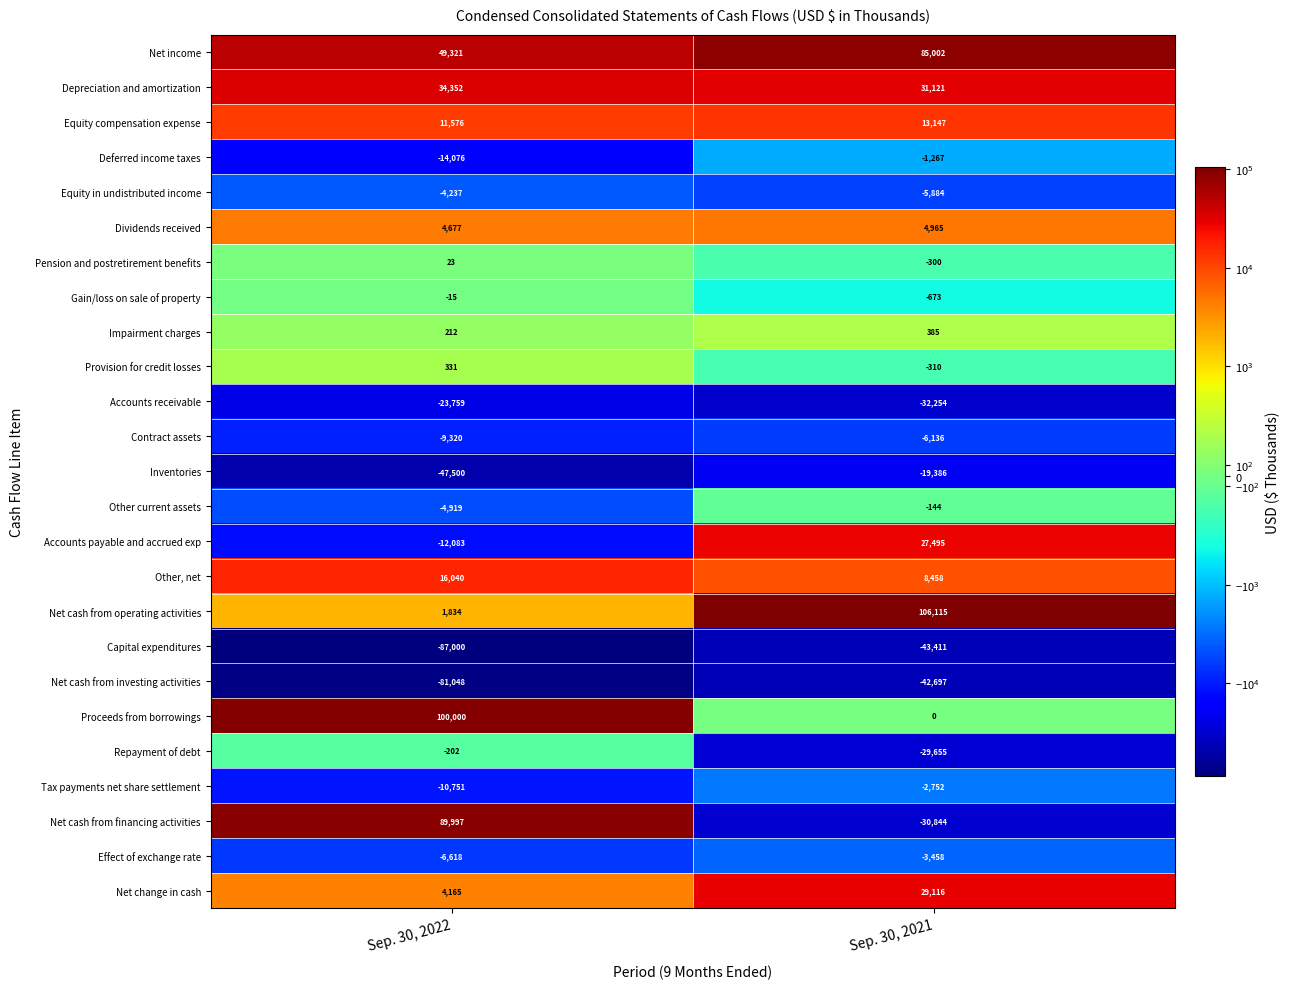

What is the difference between the highest and lowest values at Sep. 30, 2021?

149526